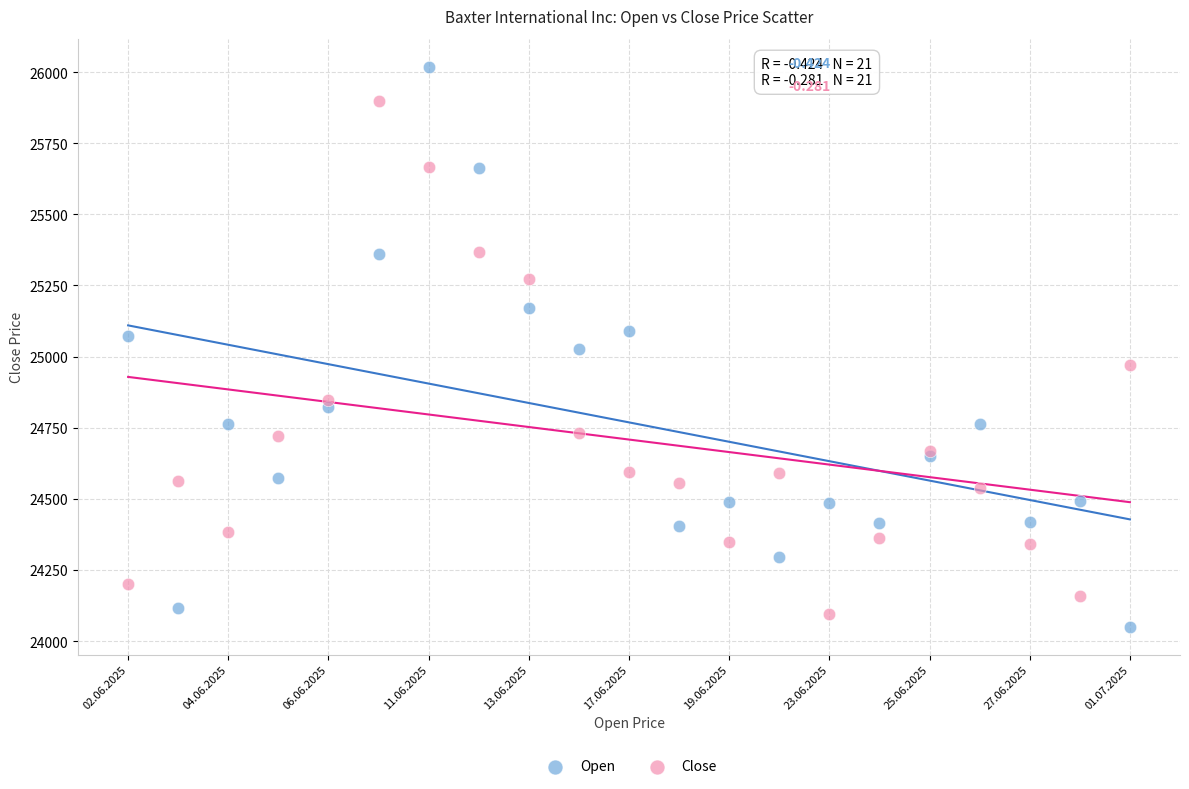

Which series contains the highest Y value?

Open